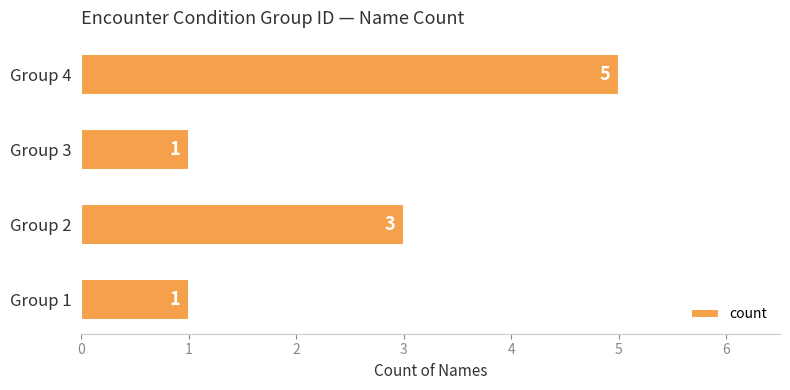

Count the number of categories in the chart.

4